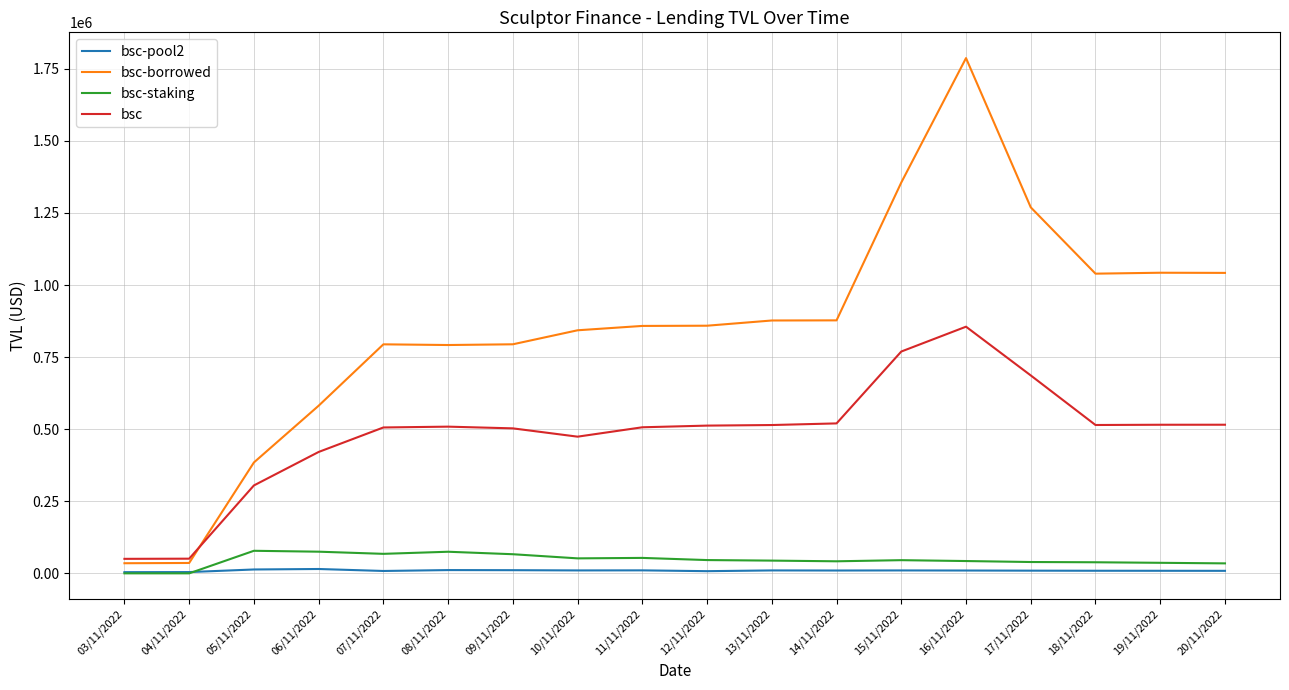

Which series has the largest total across all categories?

bsc-borrowed